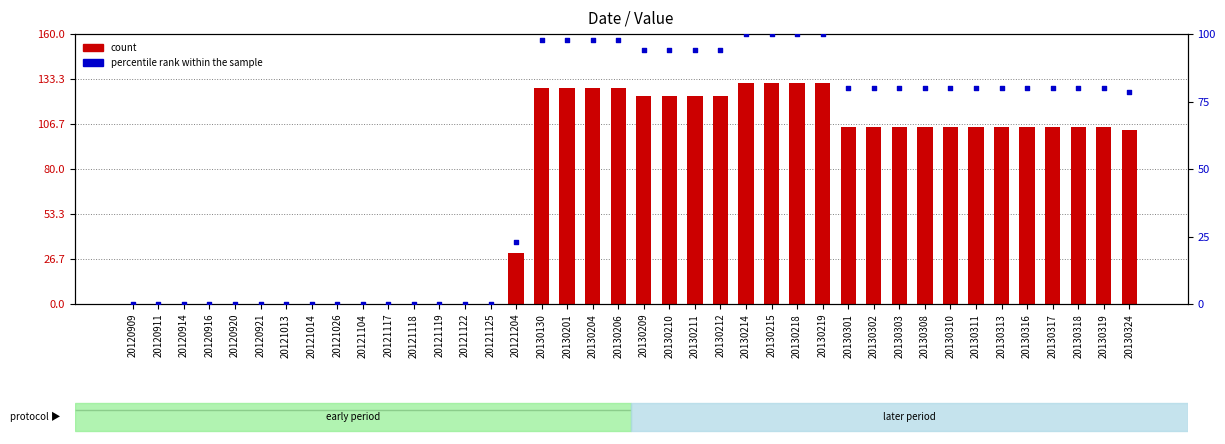

Which series contains the lowest Y value?

count